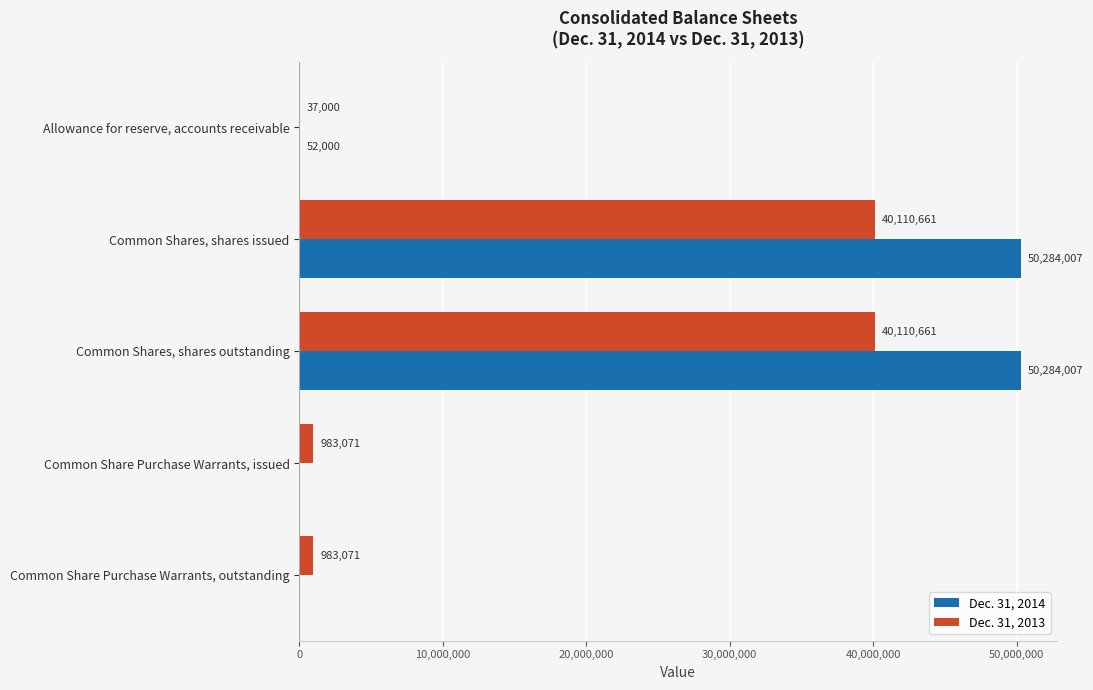

Read the Dec. 31, 2014 value at Allowance for reserve, accounts receivable, to the nearest 10.

52000